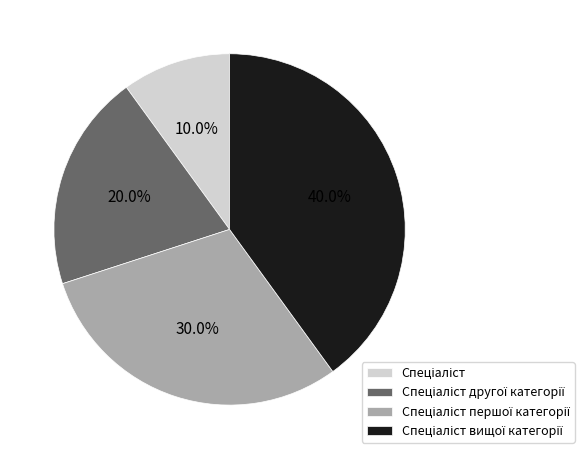

Is there a majority slice in this chart?

No